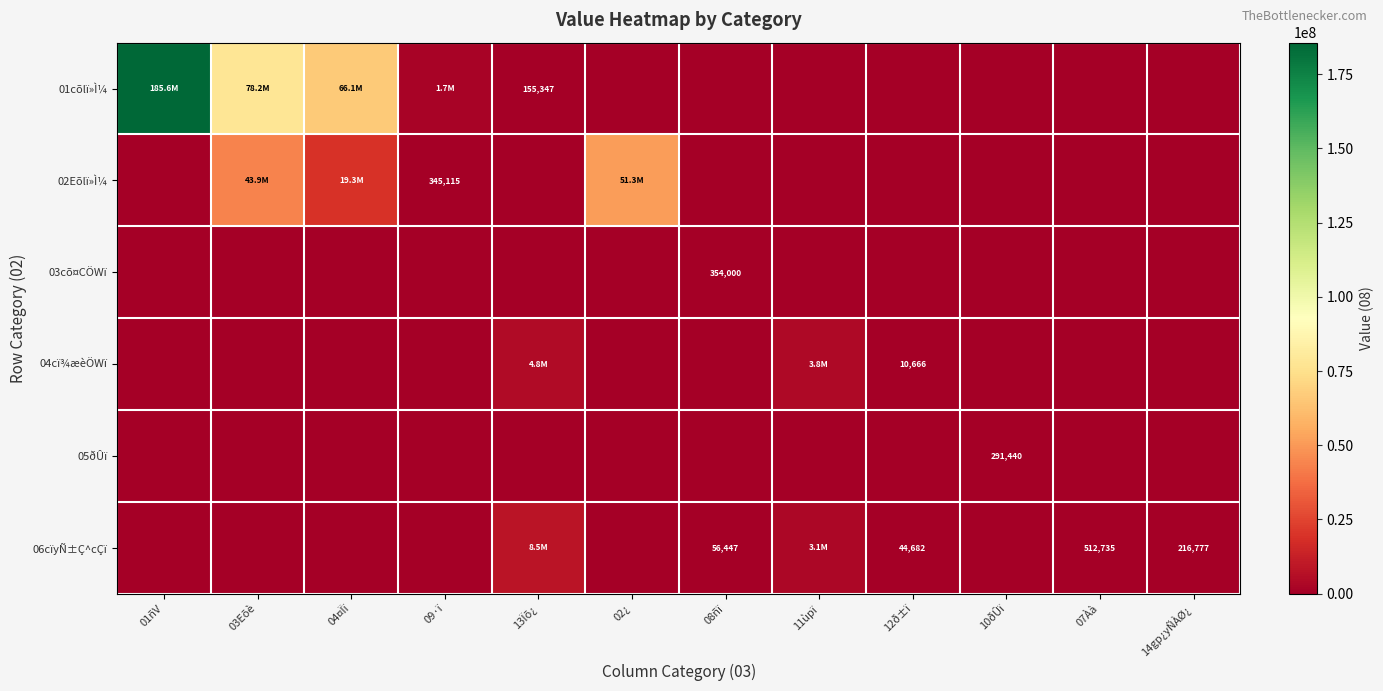

At which category is the sum across all series the highest?

01ñV